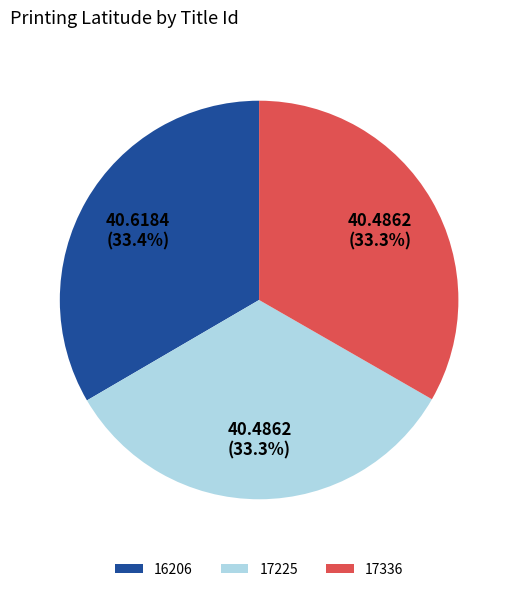

True or false: 16206 accounts for 33% of the total.

True